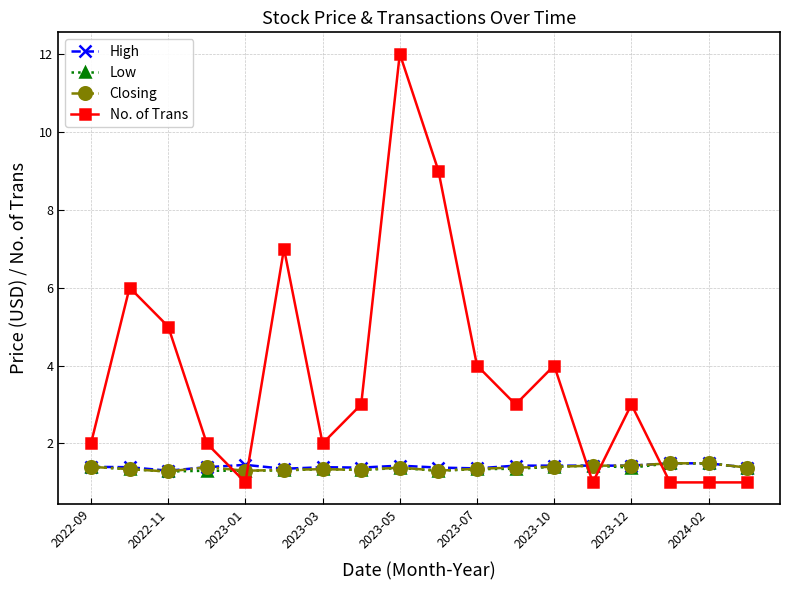

What is the difference between the maximum and minimum values in the High series?

0.2